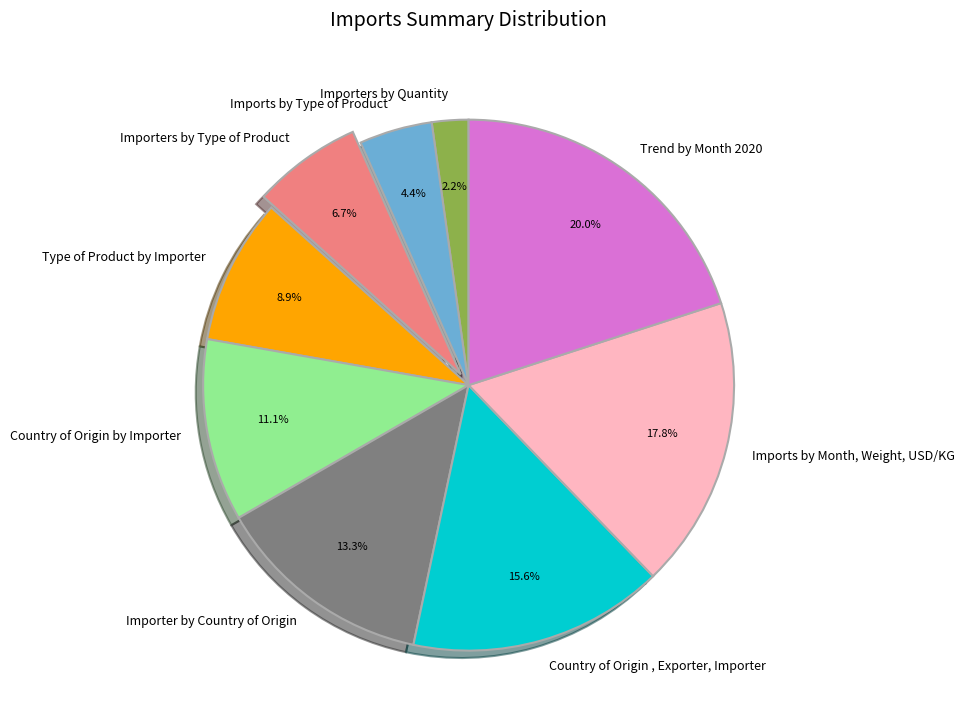

What is the total percentage of Country of Origin by Importer and Importers by Type of Product?

17.8%